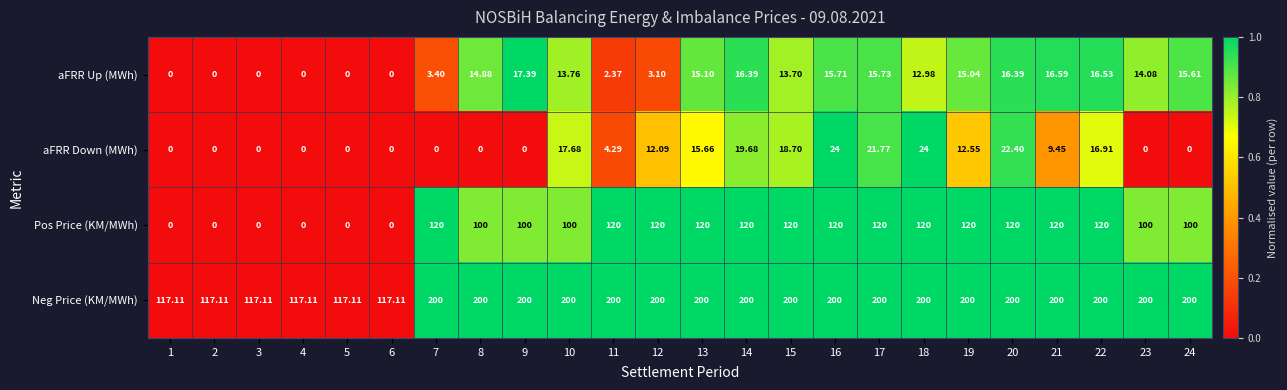

What is the greatest value displayed?

200.0